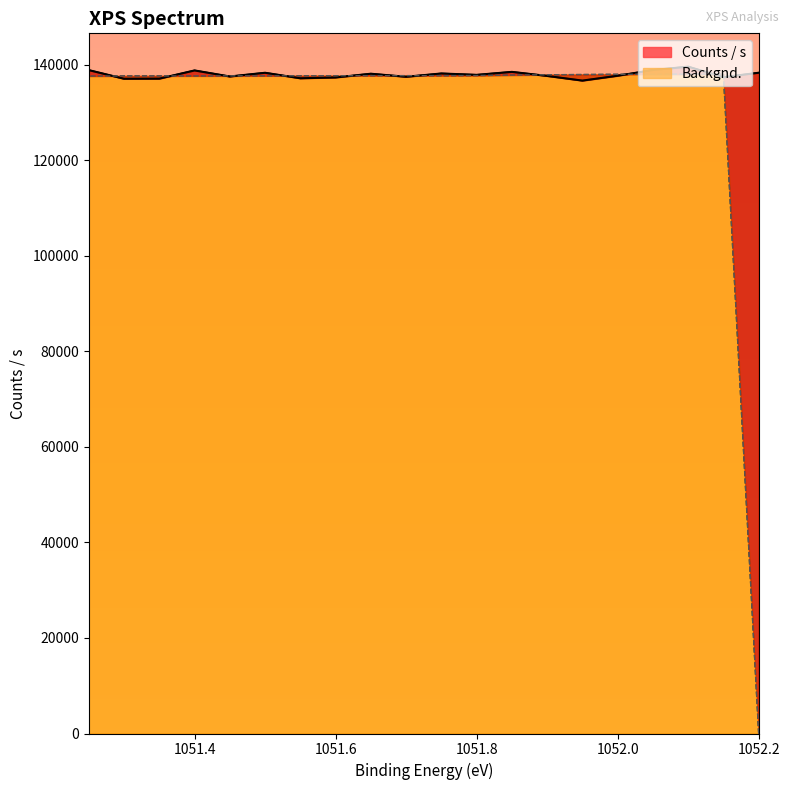

After their last crossing, which series has the higher values: Counts / s or Backgnd.?

Counts / s